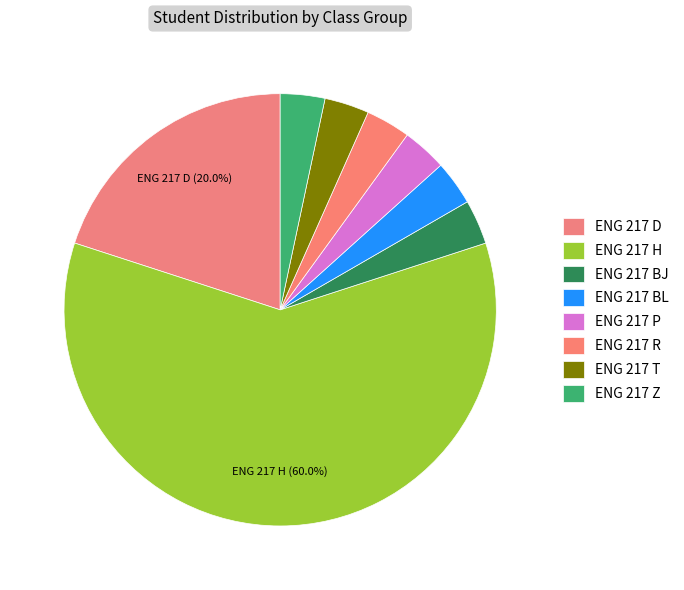

How many segments does this pie chart have?

8